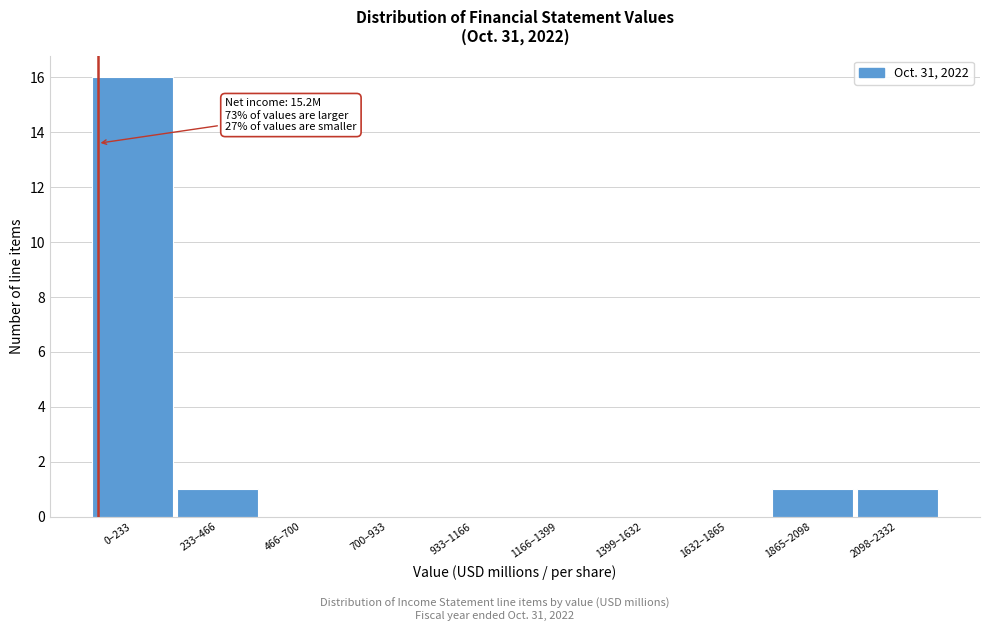

Reading left to right, transcribe all the data shown in this chart.

0–233=16	233–466=1	466–700=0	700–933=0	933–1166=0	1166–1399=0	1399–1632=0	1632–1865=0	1865–2098=1	2098–2332=1